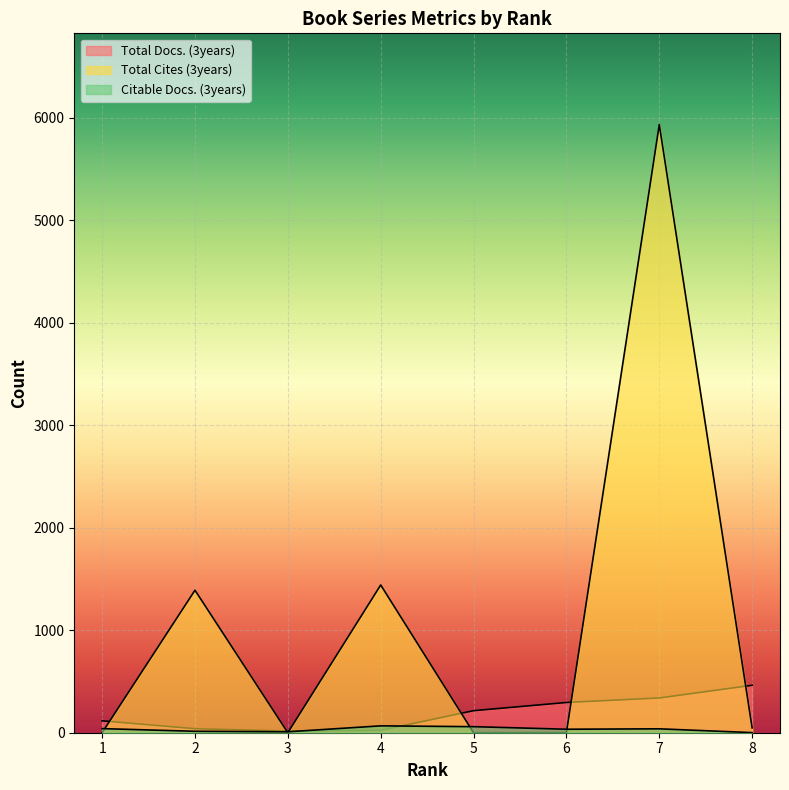

Where is Total Cites (3years) nearest to the value 2966?

4